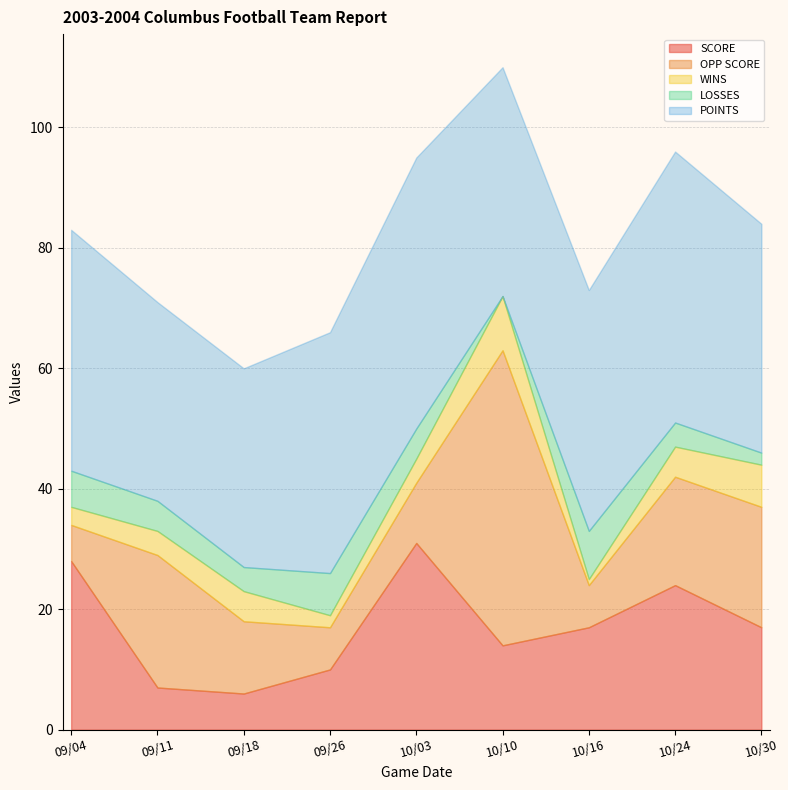

Where does the POINTS series first go above 40?

10/03